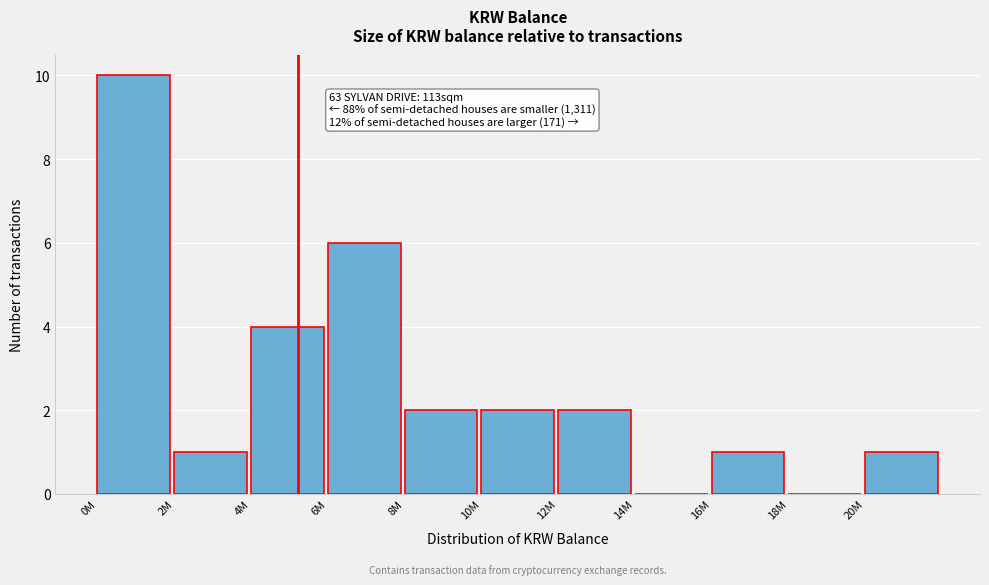

Reading left to right, extract all data points from this chart.

0M=10	2M=1	4M=4	6M=6	8M=2	10M=2	12M=2	14M=0	16M=1	18M=0	20M=1